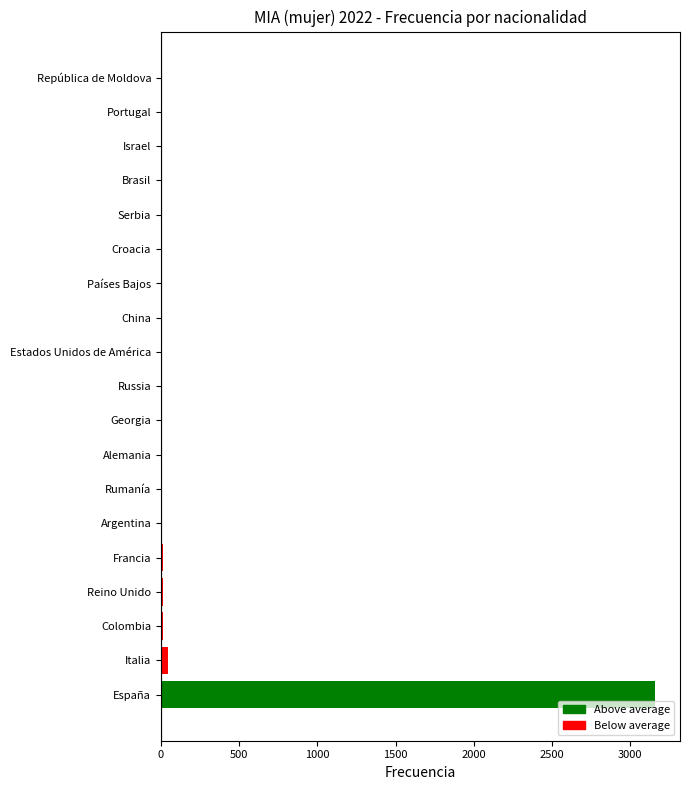

What is the greatest value displayed?

3160